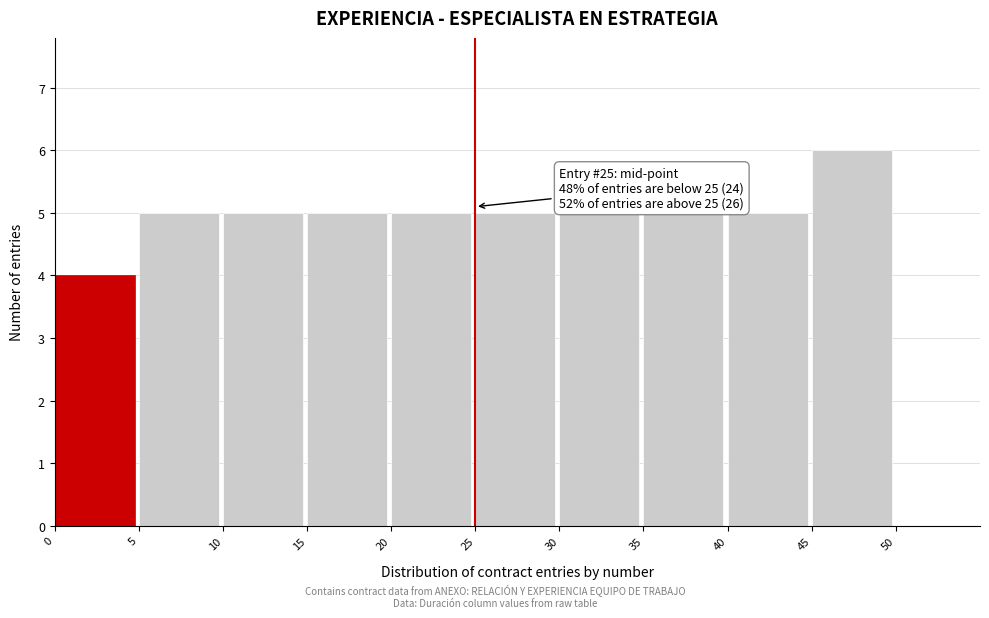

Which range on the x-axis has the tallest bar?

45 to 50